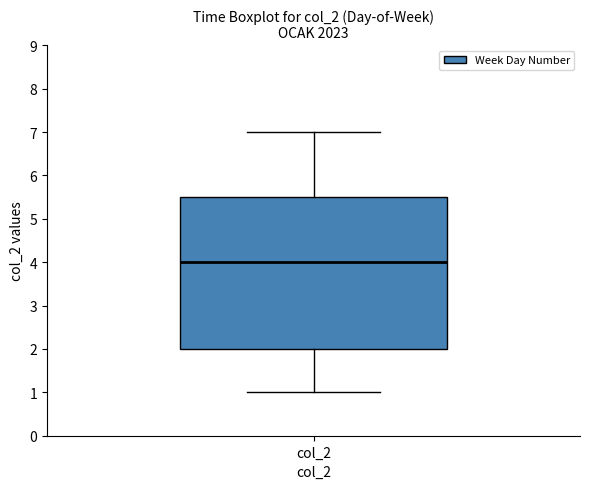

Read this box plot against the y-axis: the position of the median line, the range covered by the box, and the ends of both whiskers. The values are not printed on the chart, so give them approximately, as read against the axis.

median 4.0, box 2.0 to 5.5, whiskers 1.0 to 7.0